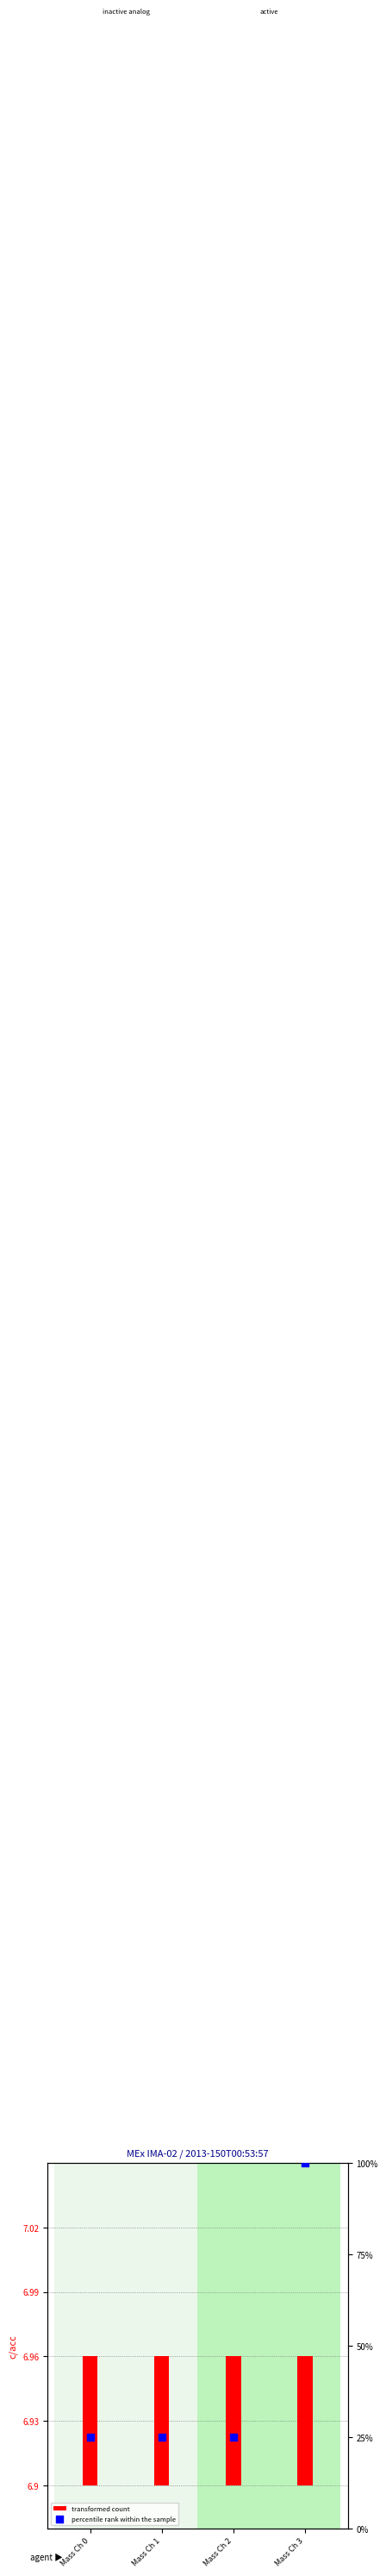

Which series contains the lowest Y value?

transformed count